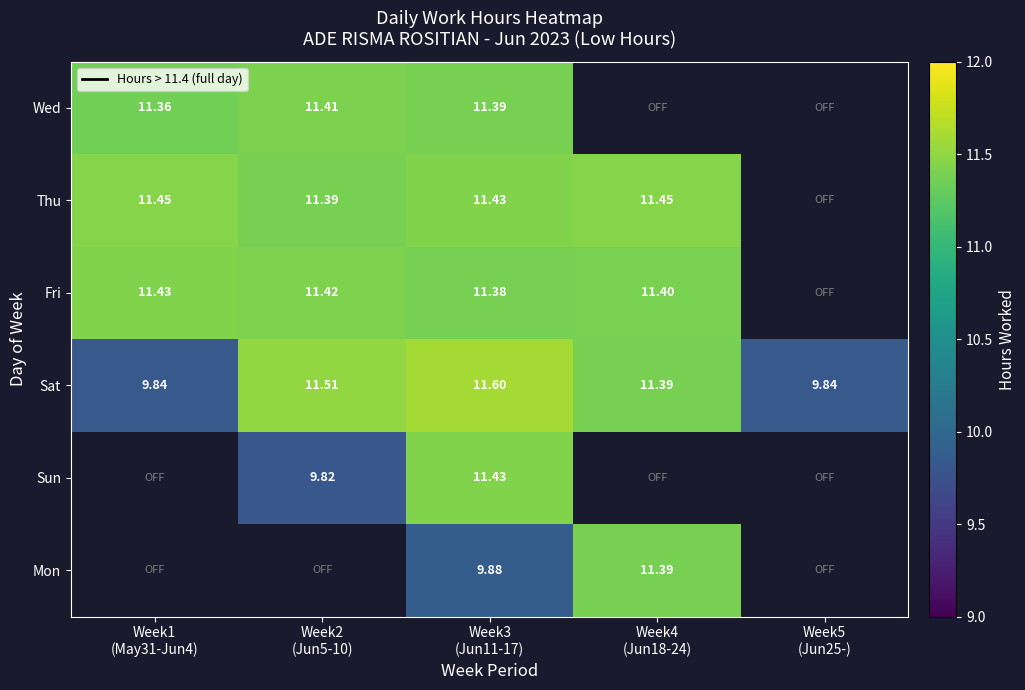

What is the minimum value shown in the chart?

9.8